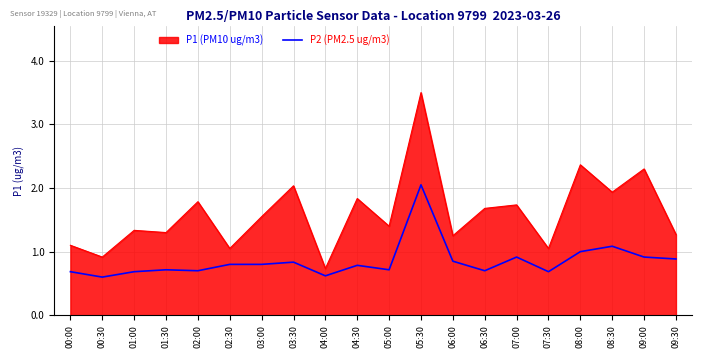

List the series in order of their peak value, lowest first.

P2 (PM2.5 ug/m3), P1 (PM10 ug/m3)